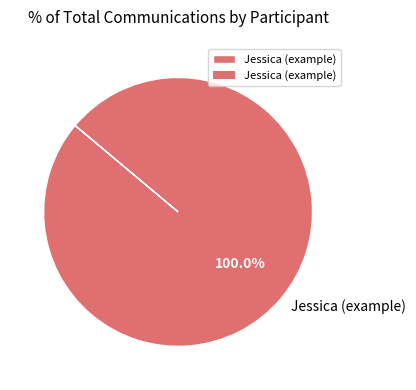

Rank the categories by value from highest to lowest.

Jessica (example)